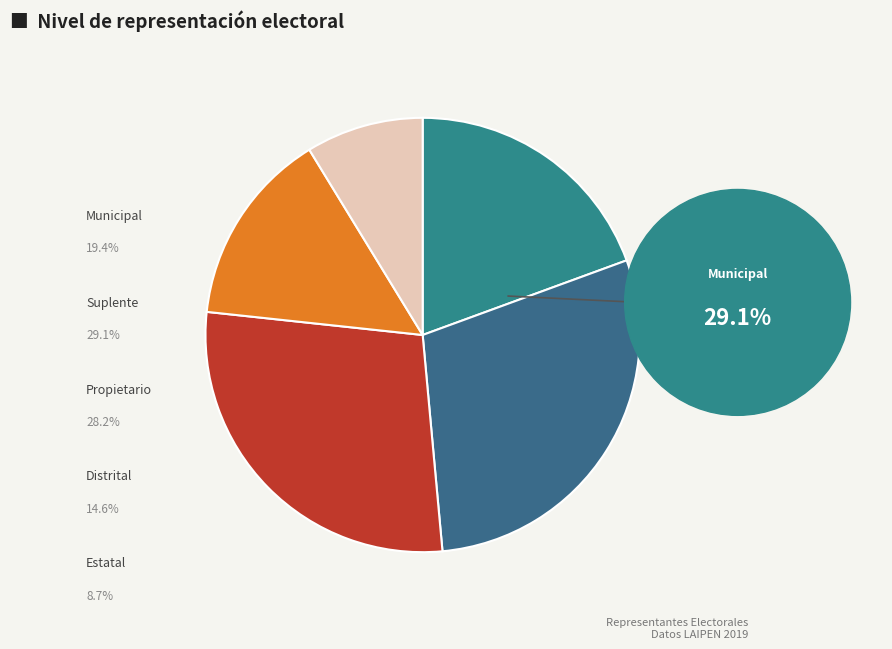

Which category has the smallest portion of the pie?

Estatal